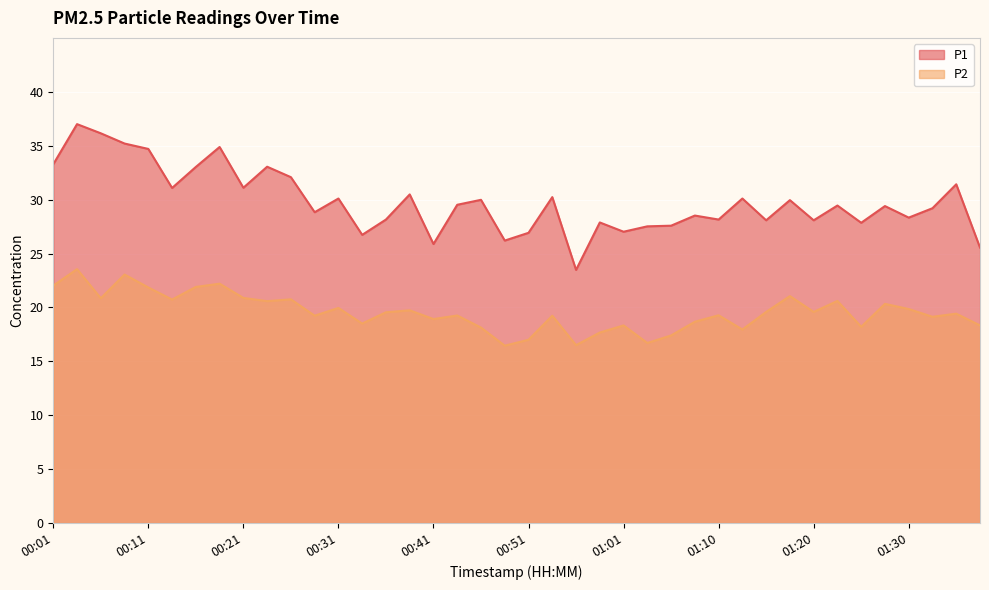

Reading right to left, extract all data points from this chart.

P1: 01:37=25.6	01:35=31.4	01:32=29.2	01:30=28.3	01:28=29.4	01:25=27.9	01:23=29.4	01:20=28.1	01:18=29.9	01:15=28.1	01:13=30.1	01:10=28.1	01:08=28.5	01:06=27.6	01:03=27.5	01:01=27.0	00:58=27.9	00:56=23.5	00:53=30.2	00:51=26.9	00:48=26.2	00:46=30.0	00:43=29.5	00:41=25.9	00:38=30.5	00:36=28.1	00:33=26.7	00:31=30.1	00:28=28.8	00:26=32.1	00:23=33.0	00:21=31.1	00:19=34.9	00:16=33.0	00:14=31.1	00:11=34.7	00:09=35.2	00:06=36.1	00:04=37.0	00:01=33.3
P2: 01:37=18.3	01:35=19.4	01:32=19.1	01:30=19.9	01:28=20.3	01:25=18.2	01:23=20.6	01:20=19.6	01:18=21.1	01:15=19.6	01:13=17.9	01:10=19.3	01:08=18.7	01:06=17.4	01:03=16.7	01:01=18.3	00:58=17.7	00:56=16.5	00:53=19.2	00:51=17.0	00:48=16.4	00:46=18.1	00:43=19.2	00:41=18.9	00:38=19.7	00:36=19.6	00:33=18.5	00:31=19.9	00:28=19.2	00:26=20.8	00:23=20.6	00:21=20.9	00:19=22.2	00:16=21.9	00:14=20.7	00:11=21.9	00:09=23.1	00:06=20.9	00:04=23.6	00:01=22.0